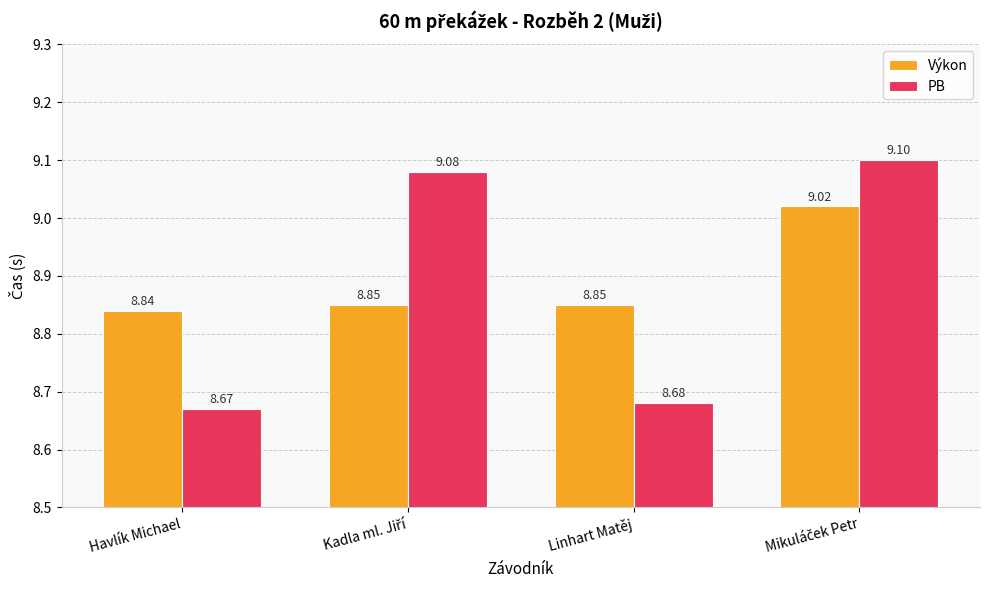

The value of Výkon at Havlík Michael is 8.8. True or false?

True